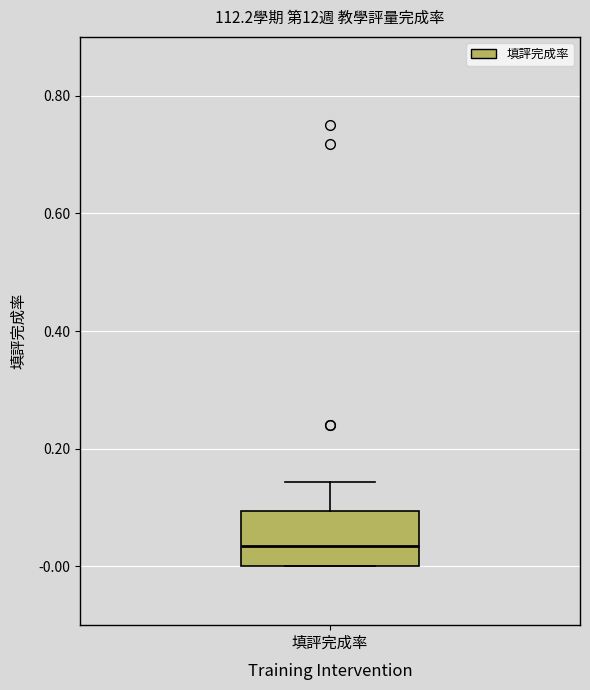

Where is the upper edge of the box for 填評完成率 on the y-axis? The values are not printed on the chart, so give them approximately, as read against the axis.

0.10